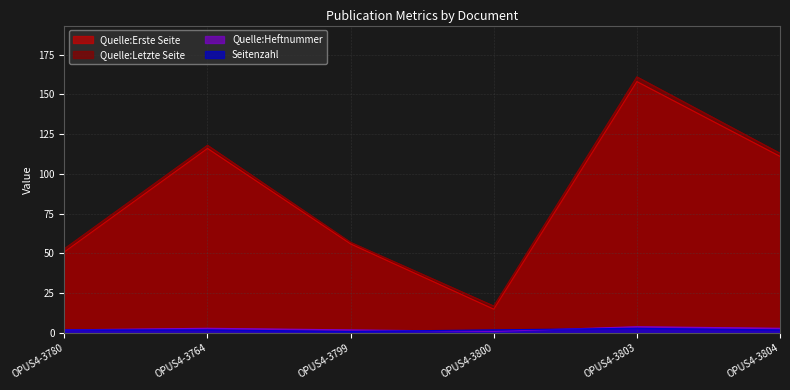

At OPUS4-3804, list the series in order from smallest to largest.

Seitenzahl, Quelle:Heftnummer, Quelle:Erste Seite, Quelle:Letzte Seite